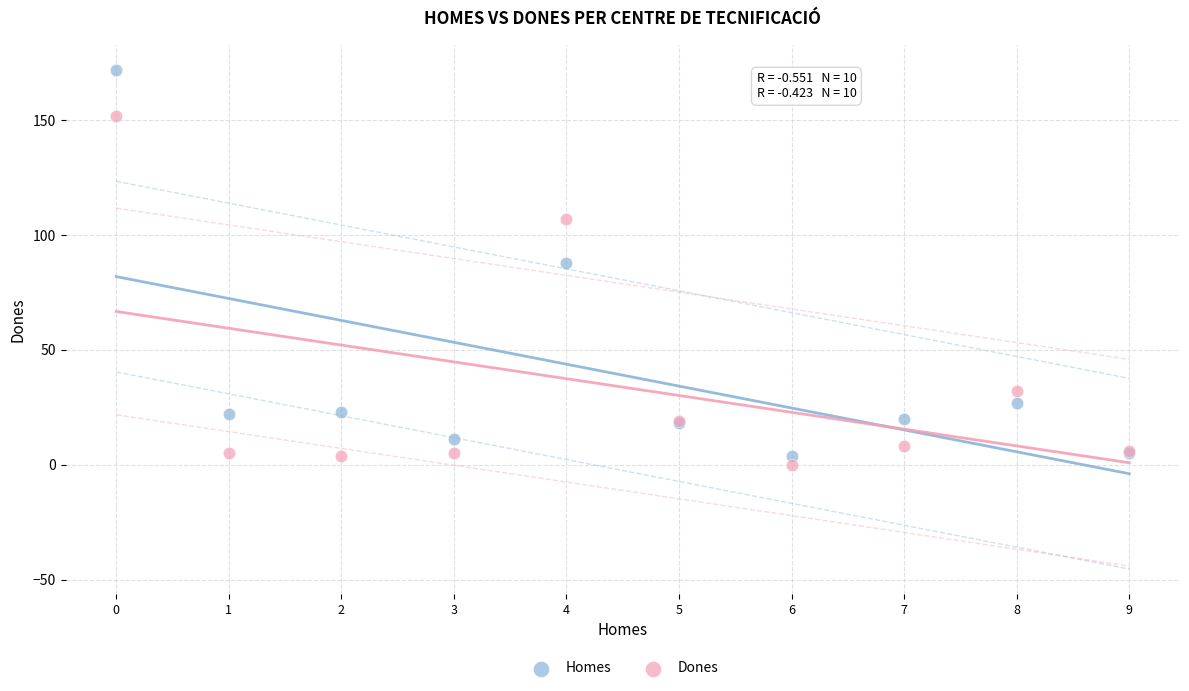

Which series contains the highest Y value?

Homes